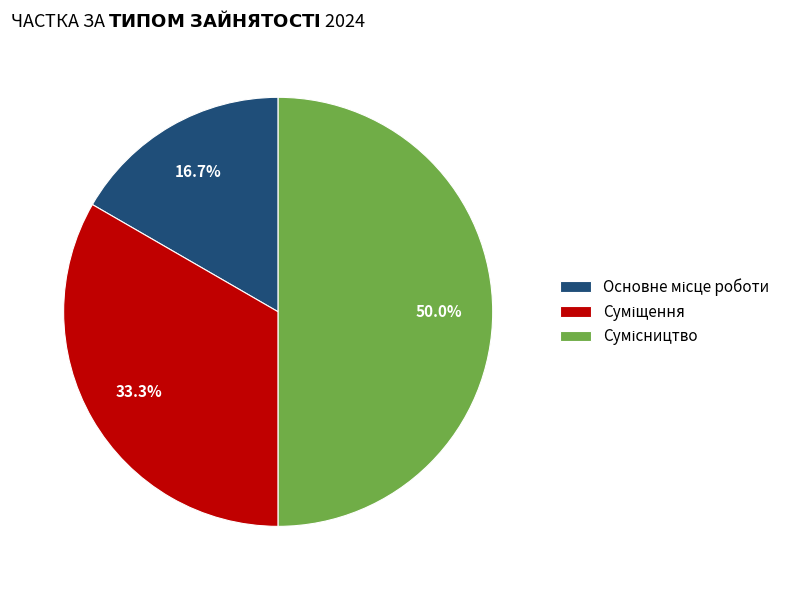

Which has a higher value, Основне місце роботи or Сумісництво?

Сумісництво